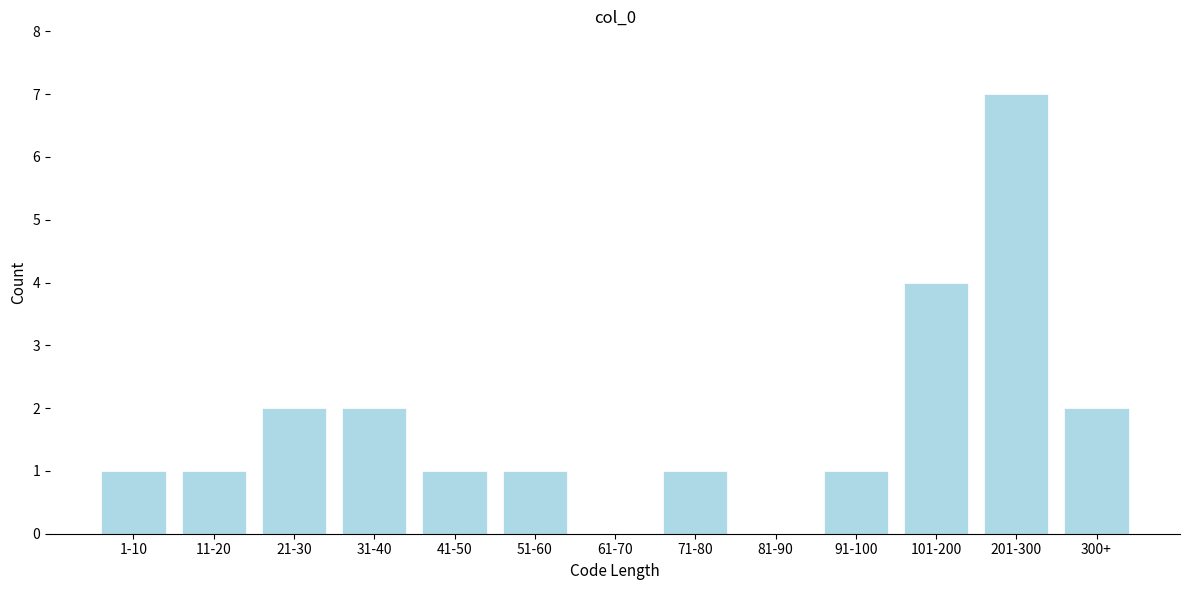

Reading left to right, extract all data points from this chart.

1-10=1	11-20=1	21-30=2	31-40=2	41-50=1	51-60=1	61-70=0	71-80=1	81-90=0	91-100=1	101-200=4	201-300=7	300+=2